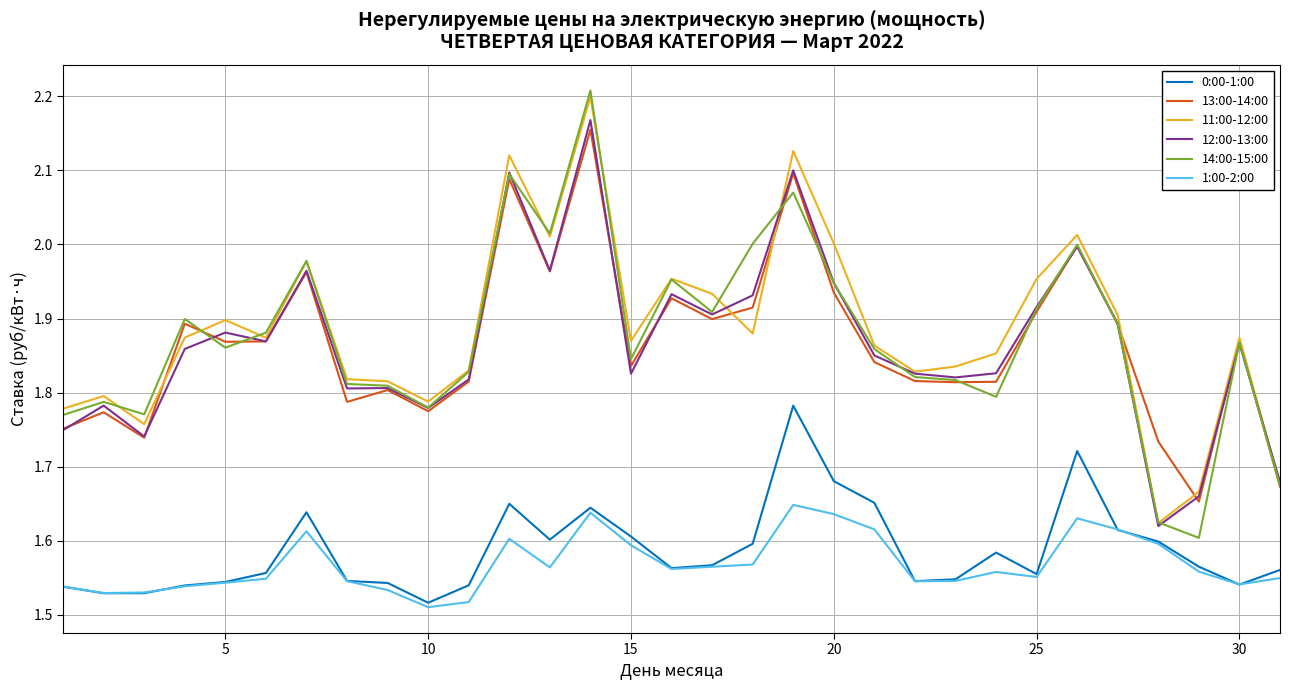

At how many categories does at least one series exceed 1?

31